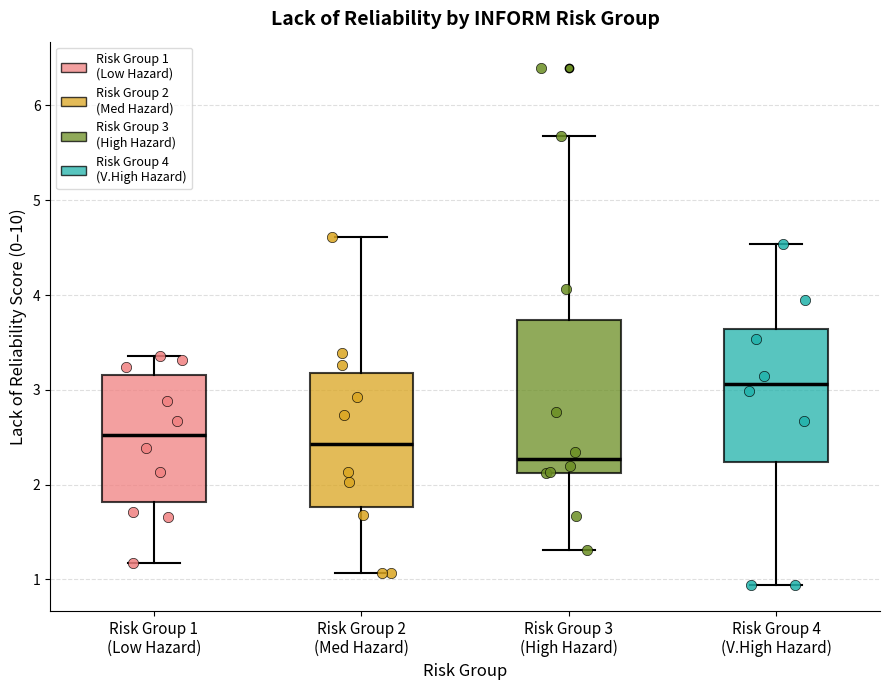

Reading left to right, transcribe this box plot: for each box, give where its median line is, the range the box spans, and where its two whiskers end, as read against the y-axis. The values are not printed on the chart, so give them approximately, as read against the axis.

Risk Group 1 (Low Hazard): median 2.5, box 1.8 to 3.2, whiskers 1.2 to 3.4
Risk Group 2 (Med Hazard): median 2.4, box 1.8 to 3.2, whiskers 1.1 to 4.6
Risk Group 3 (High Hazard): median 2.3, box 2.1 to 3.7, whiskers 1.3 to 5.7
Risk Group 4 (V.High Hazard): median 3.1, box 2.2 to 3.6, whiskers 0.9 to 4.5